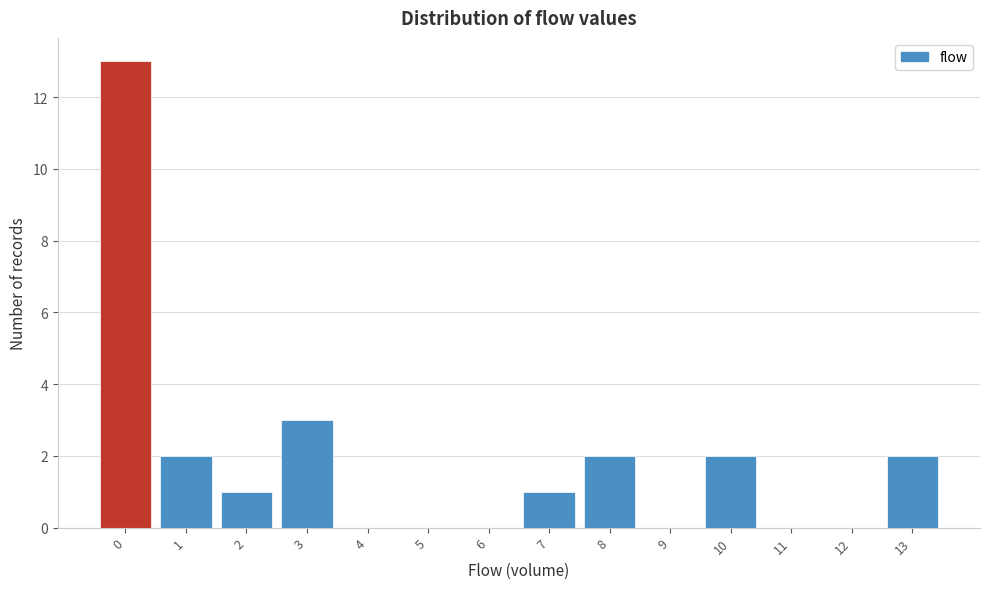

Reading left to right, list every bar in this chart as the range it spans on the x-axis followed by its height. The values are not printed on the chart, so give them approximately, as read against the axis.

-0.5 to 0.5: 13
0.5 to 1.5: 2
1.5 to 2.5: 1
2.5 to 3.5: 3
3.5 to 4.5: 0
4.5 to 5.5: 0
5.5 to 6.5: 0
6.5 to 7.5: 1
7.5 to 8.5: 2
8.5 to 9.5: 0
9.5 to 10.5: 2
10.5 to 11.5: 0
11.5 to 12.5: 0
12.5 to 13.5: 2